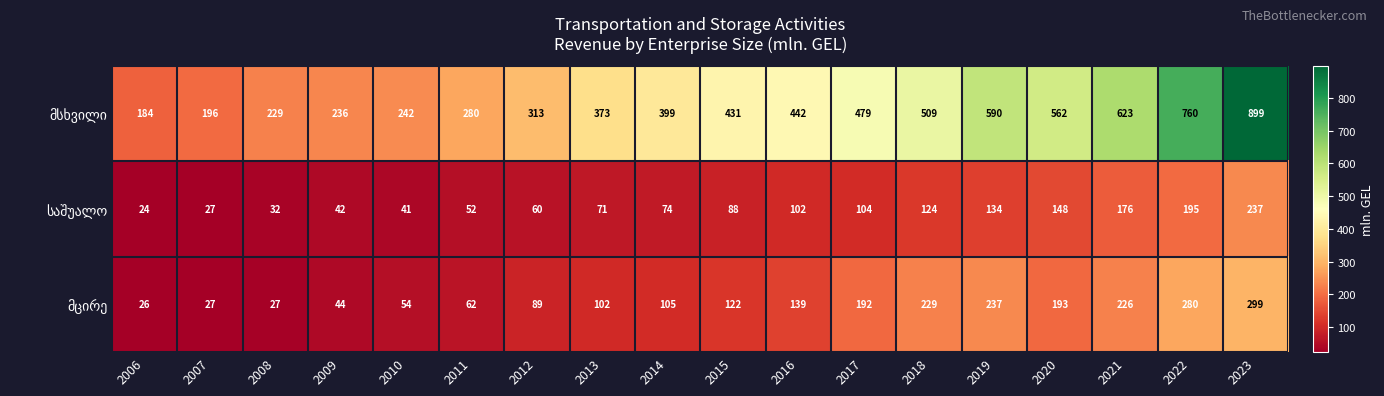

At which category does the chart reach its peak across all series?

2023